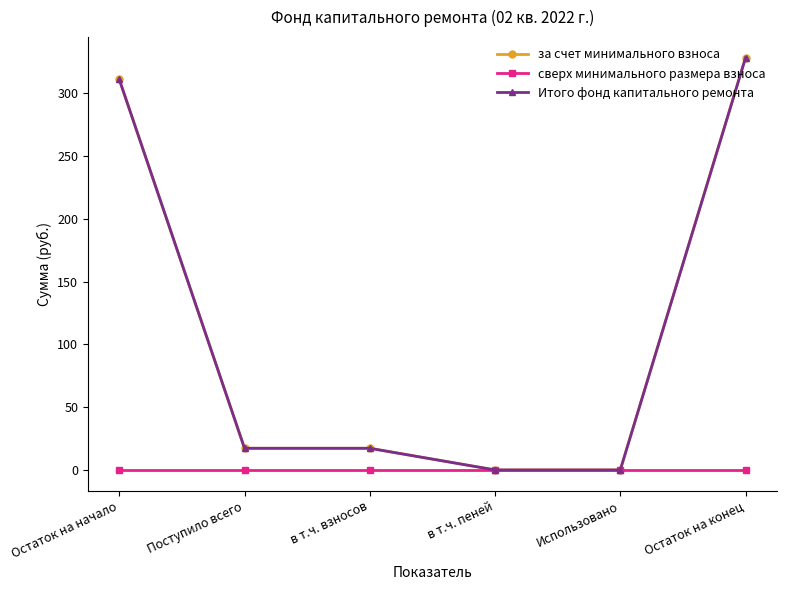

Is this an area chart (filled region under the line)?

No